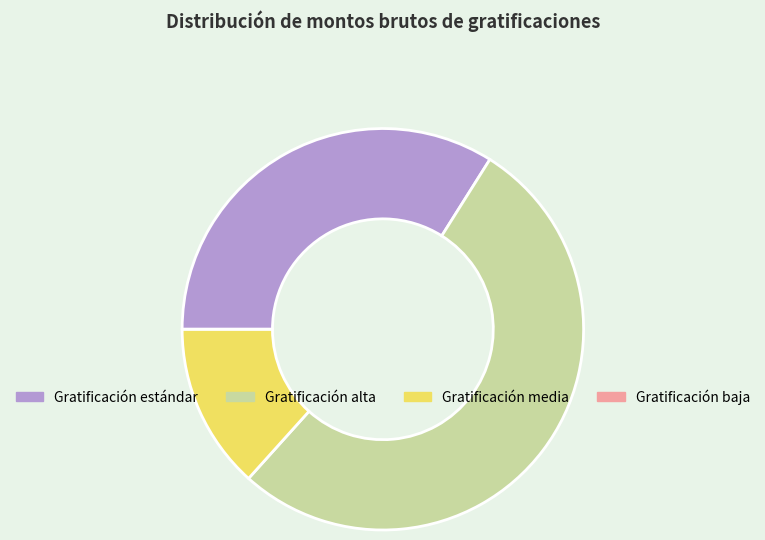

Do Gratificación estándar and Gratificación alta together represent more than half of the pie?

Yes